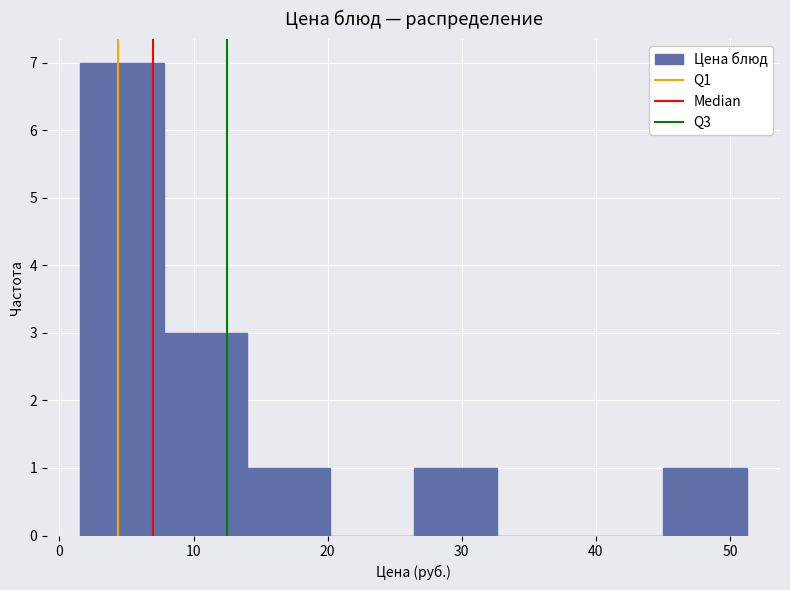

Which range on the x-axis has the tallest bar?

2 to 8